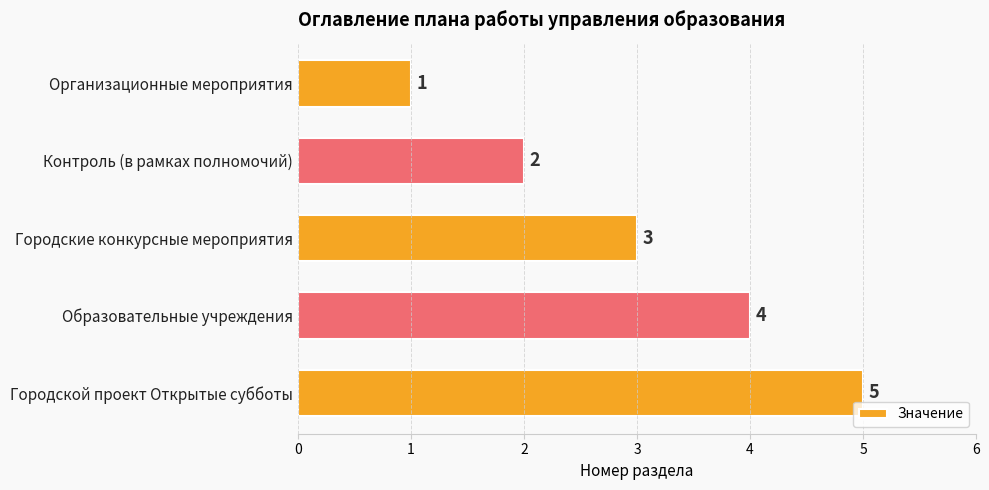

List the labels in order of value, largest first.

Городской проект Открытые субботы, Образовательные учреждения, Городские конкурсные мероприятия, Контроль (в рамках полномочий), Организационные мероприятия